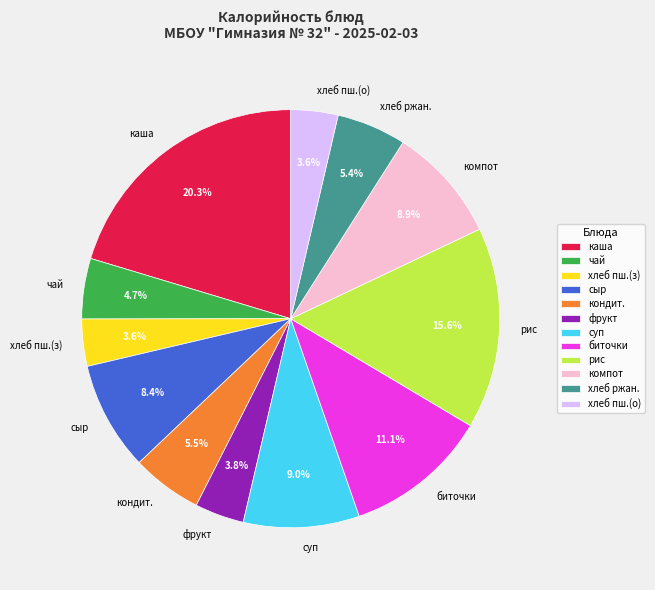

What percentage is NOT represented by компот?

91.1%